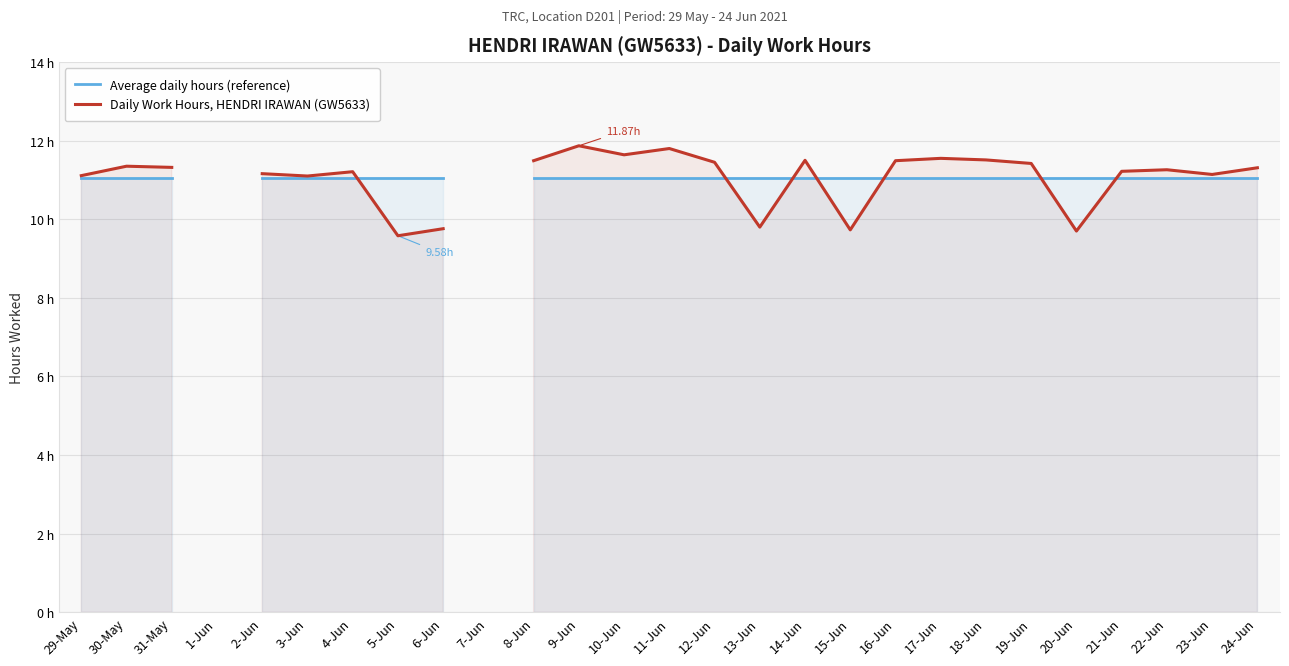

What is the value of the Daily Work Hours, HENDRI IRAWAN (GW5633) point at the 11th from the left?

11.5